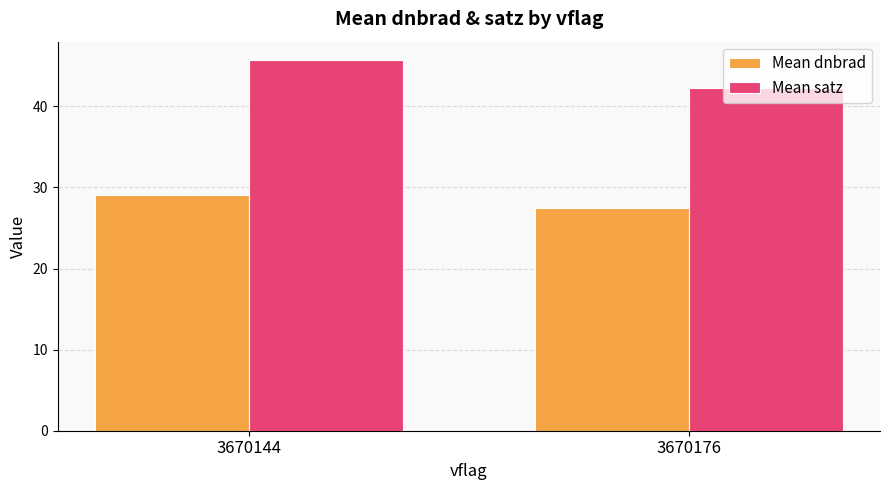

Count the number of data series in this chart.

2